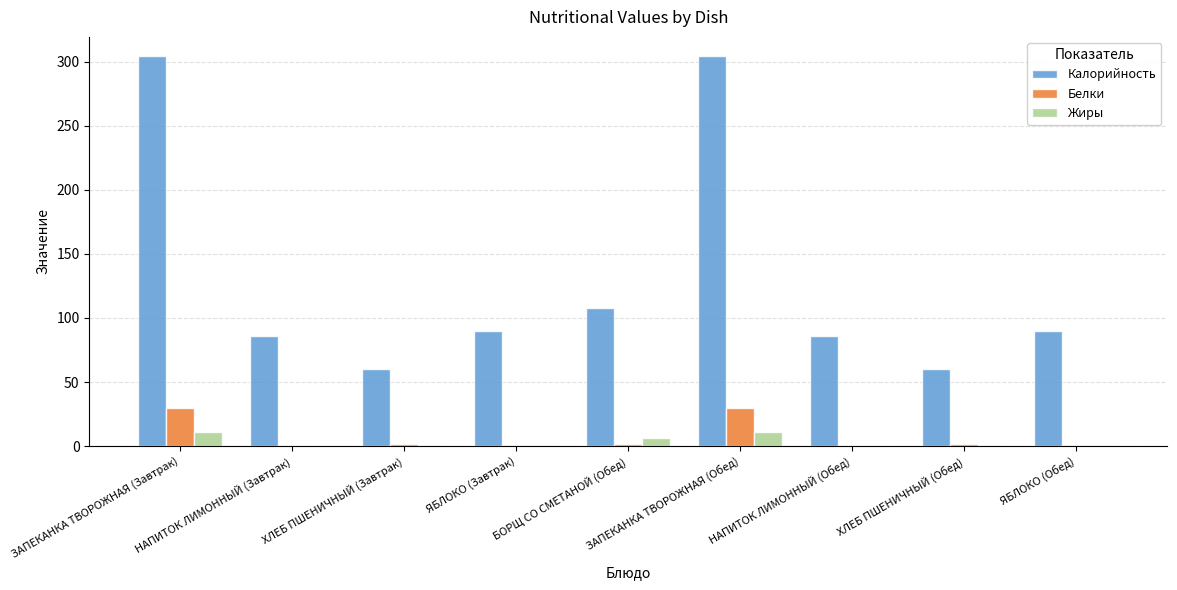

What is the maximum value for Белки?

29.5